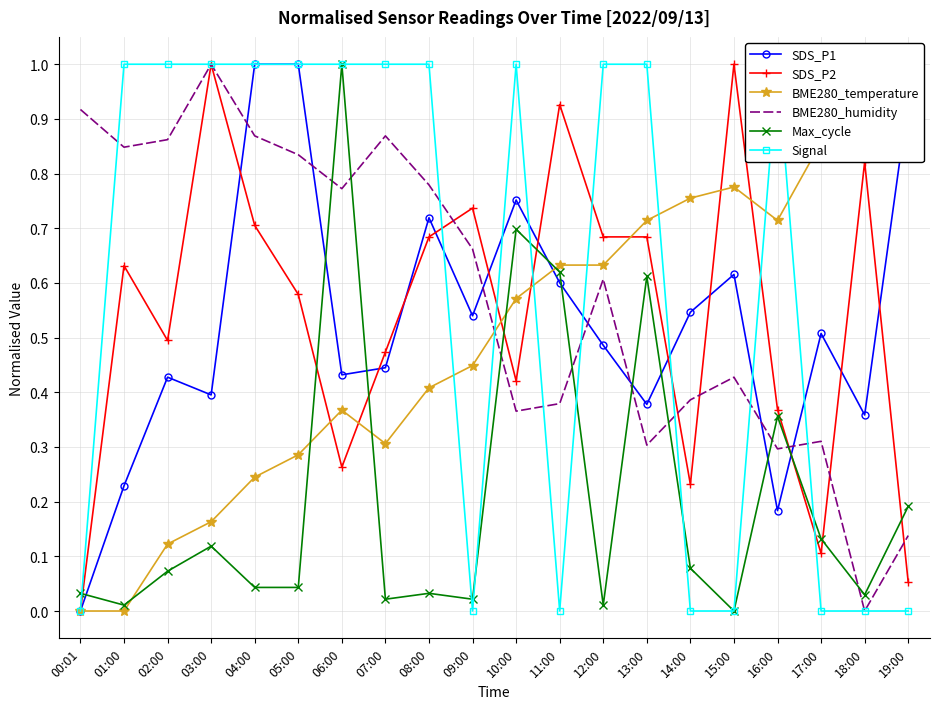

Which has a higher value, 09:00 or 04:00?

04:00